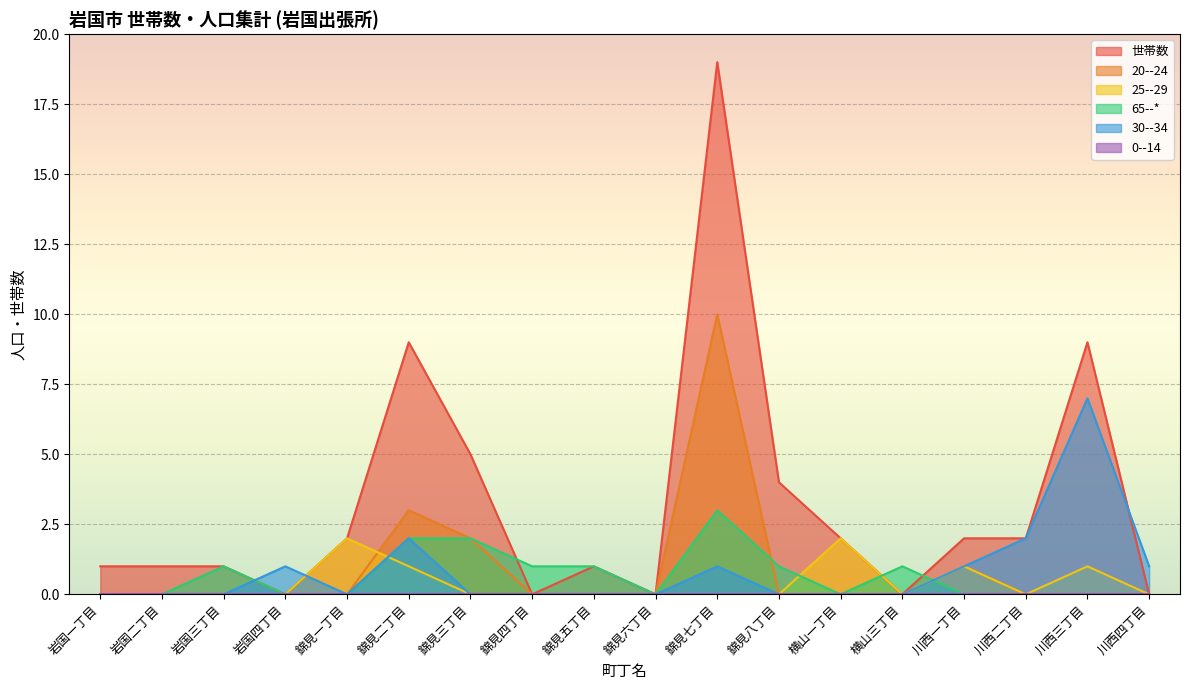

What is the difference between the maximum and second lowest values in the 65--* series?

3